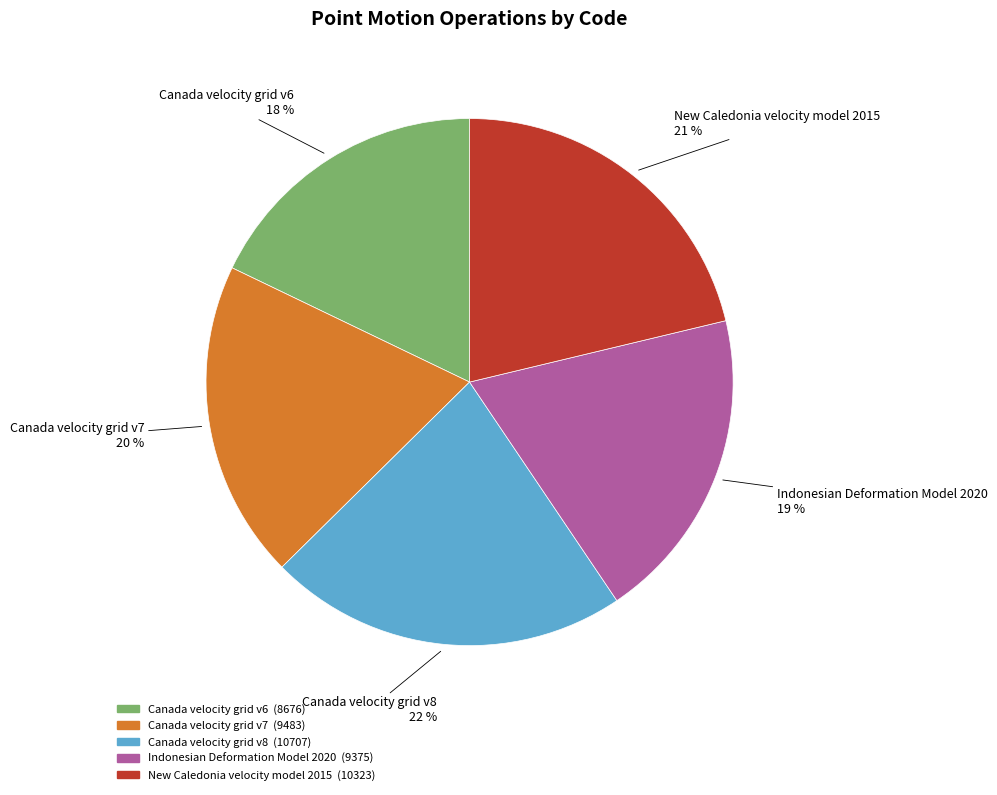

True or false: Canada velocity grid v7 accounts for 20% of the total.

True